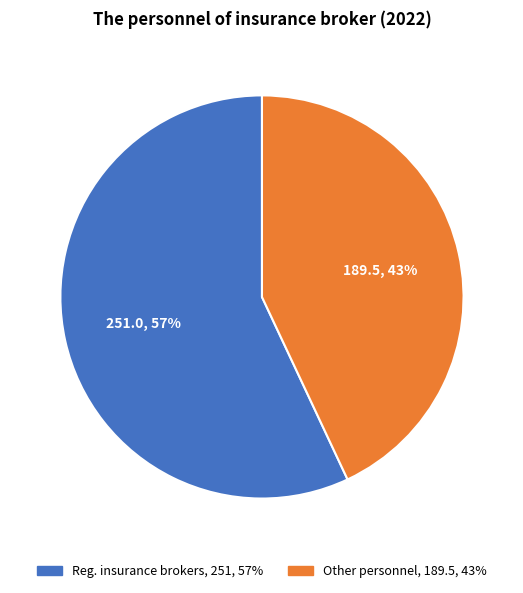

Which has a higher value, Other personnel or Reg. insurance brokers?

Reg. insurance brokers